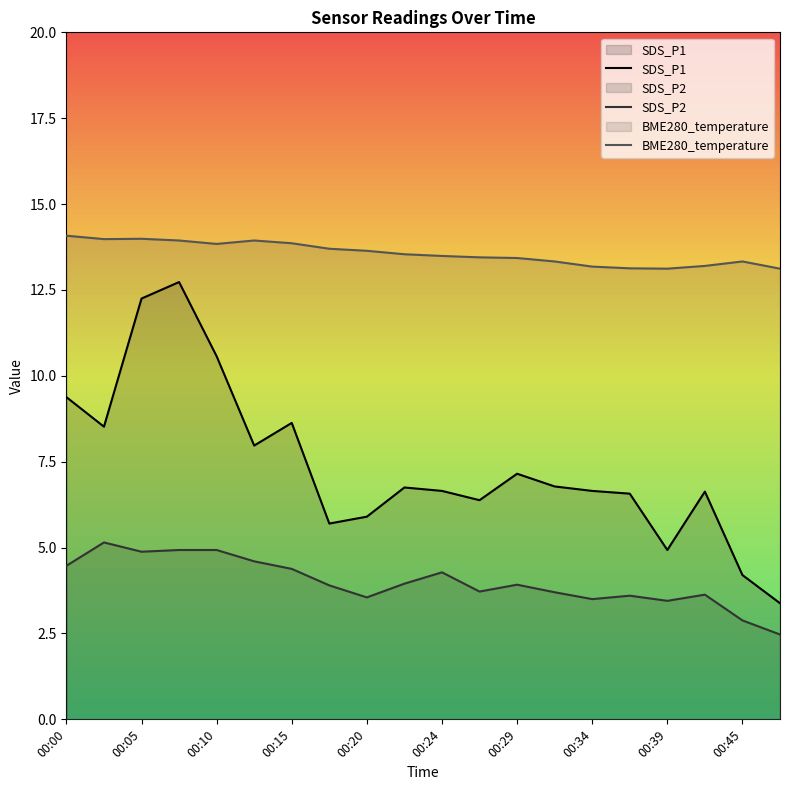

What is the approximate value of BME280_temperature at 11?

13.4